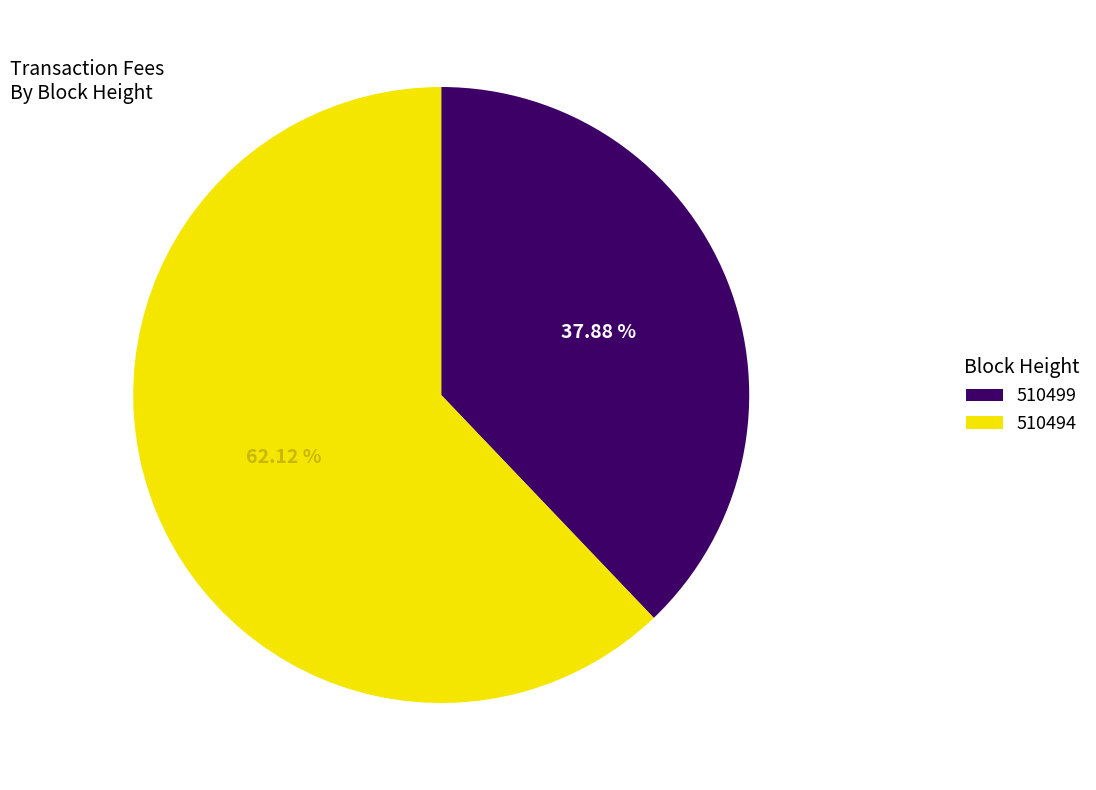

Count the number of slices in the pie.

2